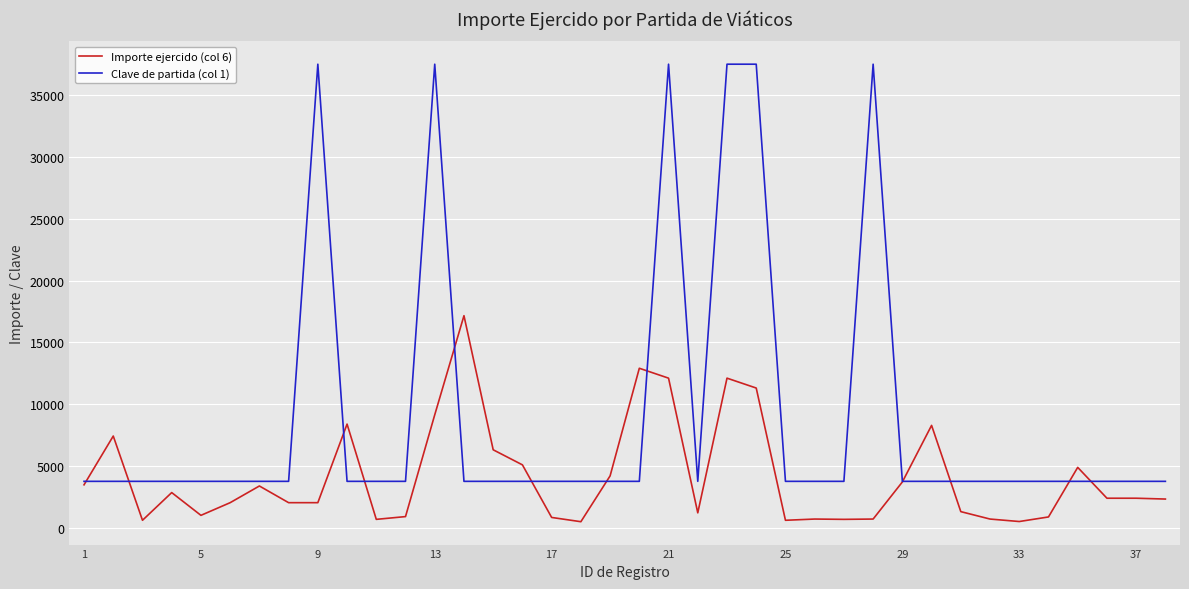

What is the greatest value displayed?

37501.0